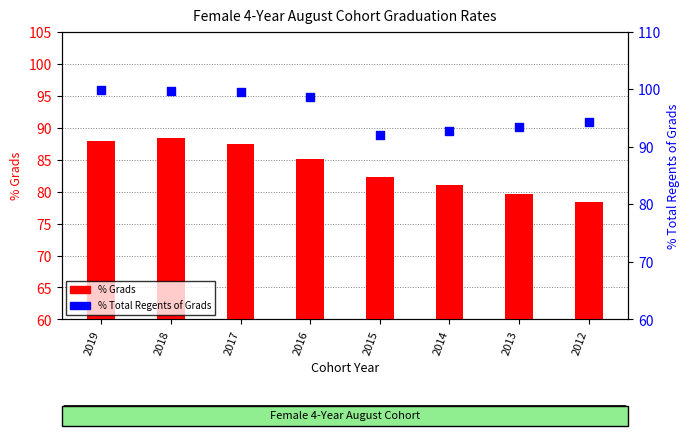

Which series reaches the minimum Y coordinate?

% Grads